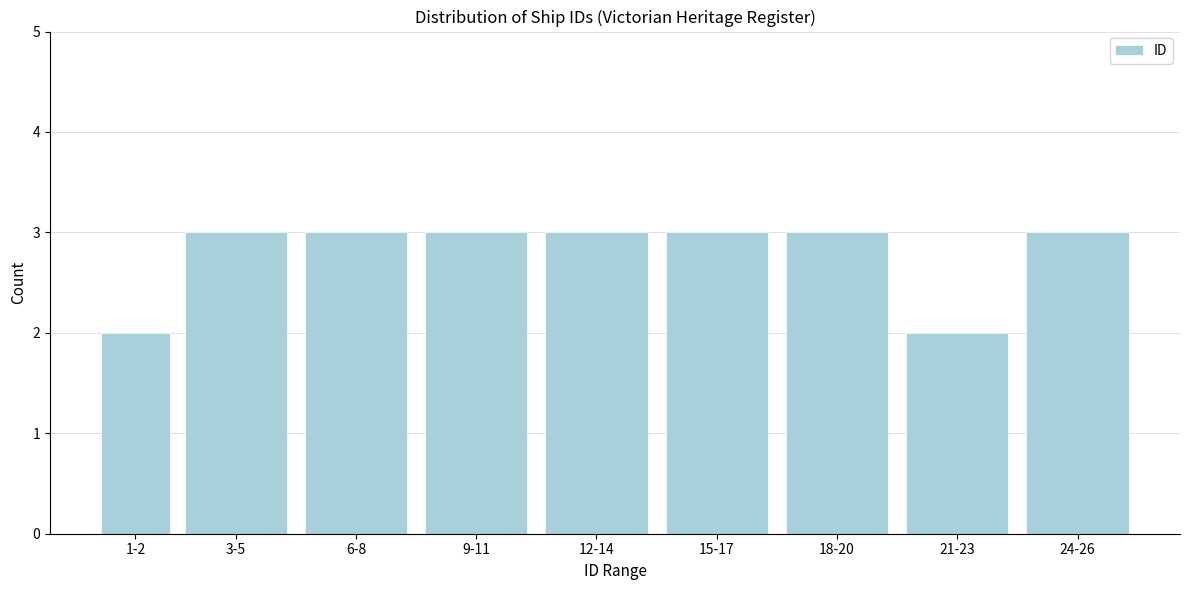

Reading left to right, transcribe all the data shown in this chart.

2	3	3	3	3	3	3	2	3